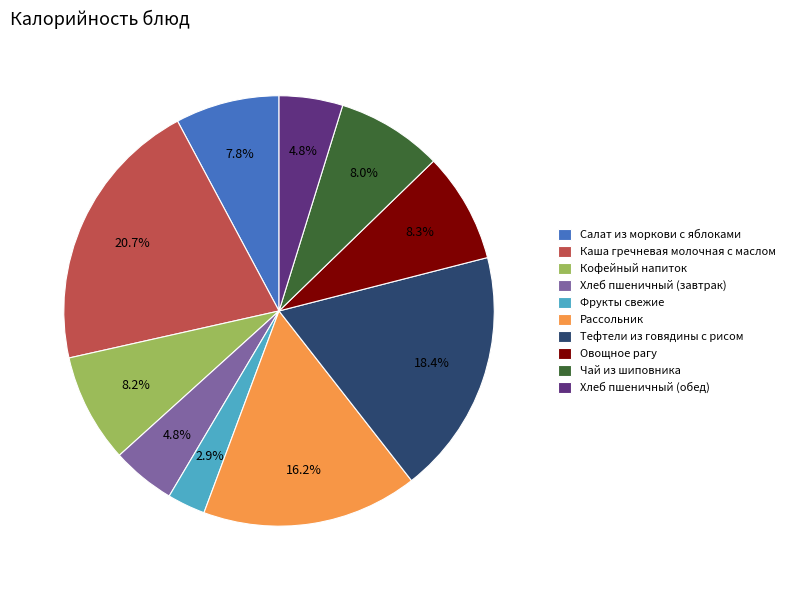

Is there any slice that represents more than half of the pie?

No